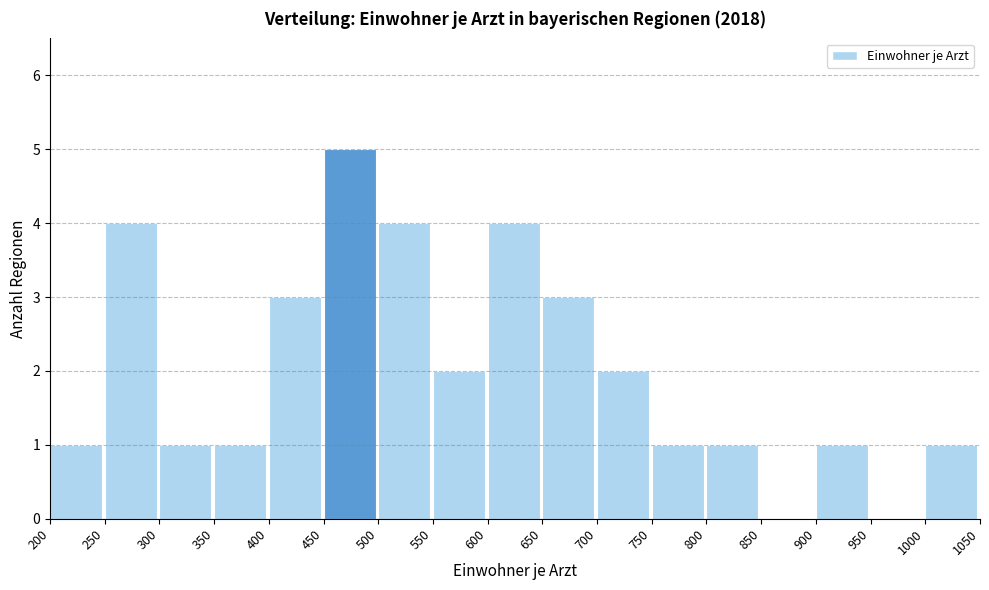

Reading left to right, transcribe this chart: for each bar, give the range it covers on the x-axis and its height. The values are not printed on the chart, so give them approximately, as read against the axis.

200 to 250: 1
250 to 300: 4
300 to 350: 1
350 to 400: 1
400 to 450: 3
450 to 500: 5
500 to 550: 4
550 to 600: 2
600 to 650: 4
650 to 700: 3
700 to 750: 2
750 to 800: 1
800 to 850: 1
850 to 900: 0
900 to 950: 1
950 to 1000: 0
1000 to 1050: 1